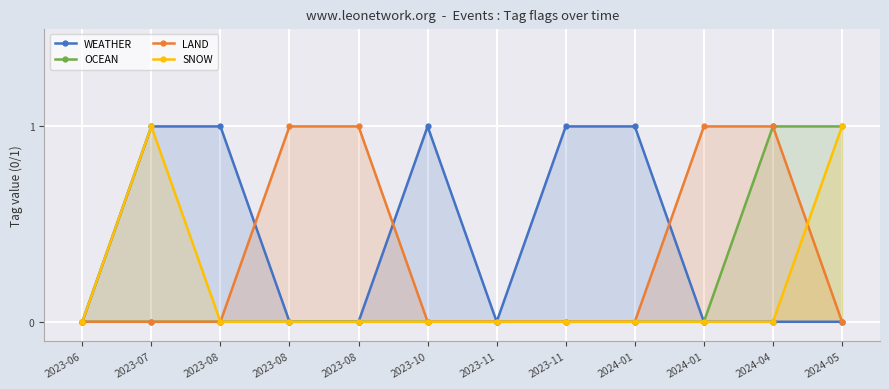

At which category does WEATHER reach its first local valley?

2023-11